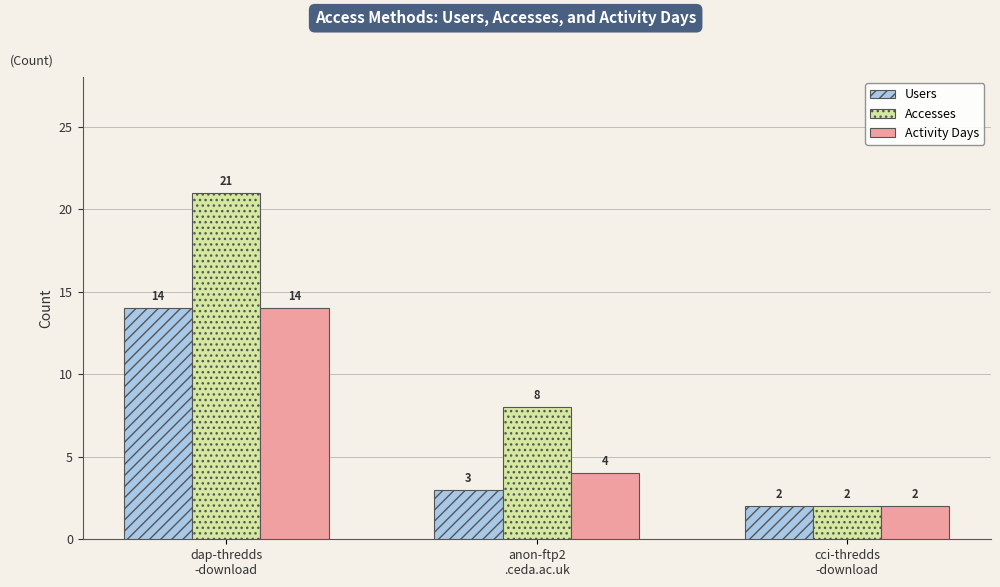

Reading left to right, transcribe all the data shown in this chart.

Users: dap-thredds
-download=14	anon-ftp2
.ceda.ac.uk=3	cci-thredds
-download=2
Accesses: dap-thredds
-download=21	anon-ftp2
.ceda.ac.uk=8	cci-thredds
-download=2
Activity Days: dap-thredds
-download=14	anon-ftp2
.ceda.ac.uk=4	cci-thredds
-download=2